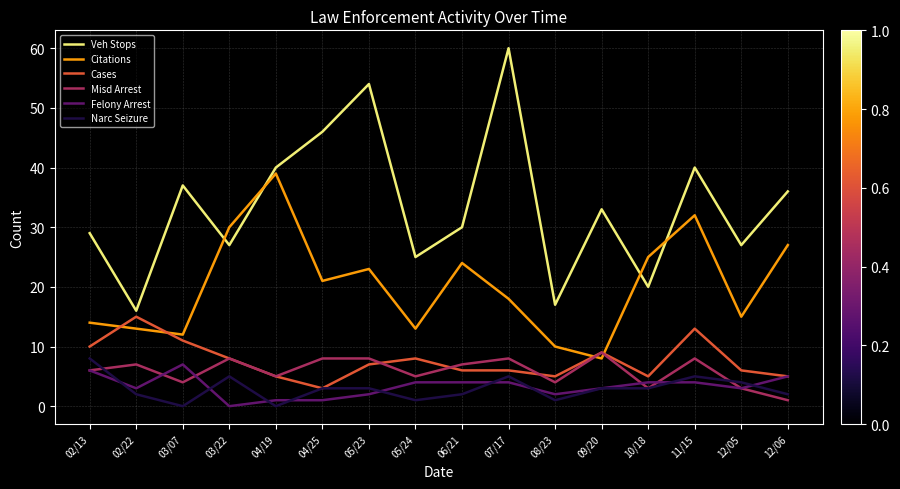

What position from the right is 04/25?

11